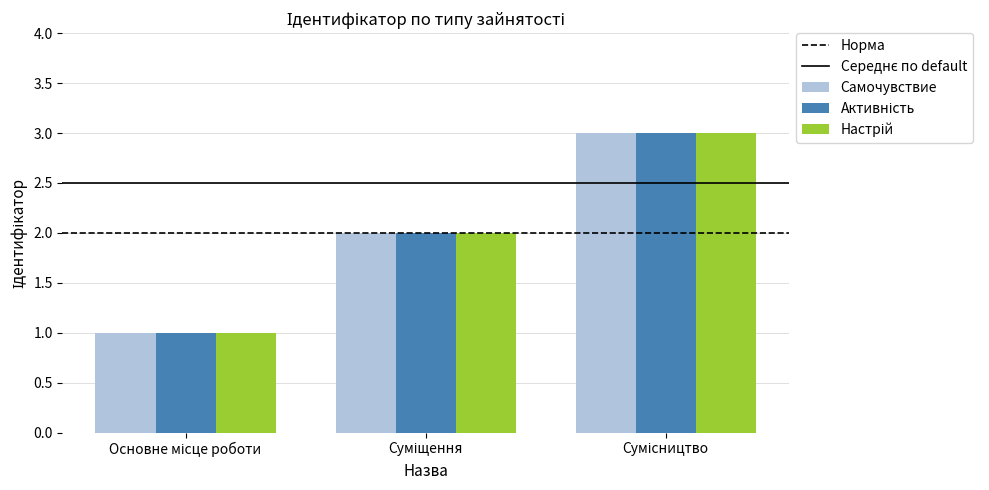

How many bars are there in total?

9